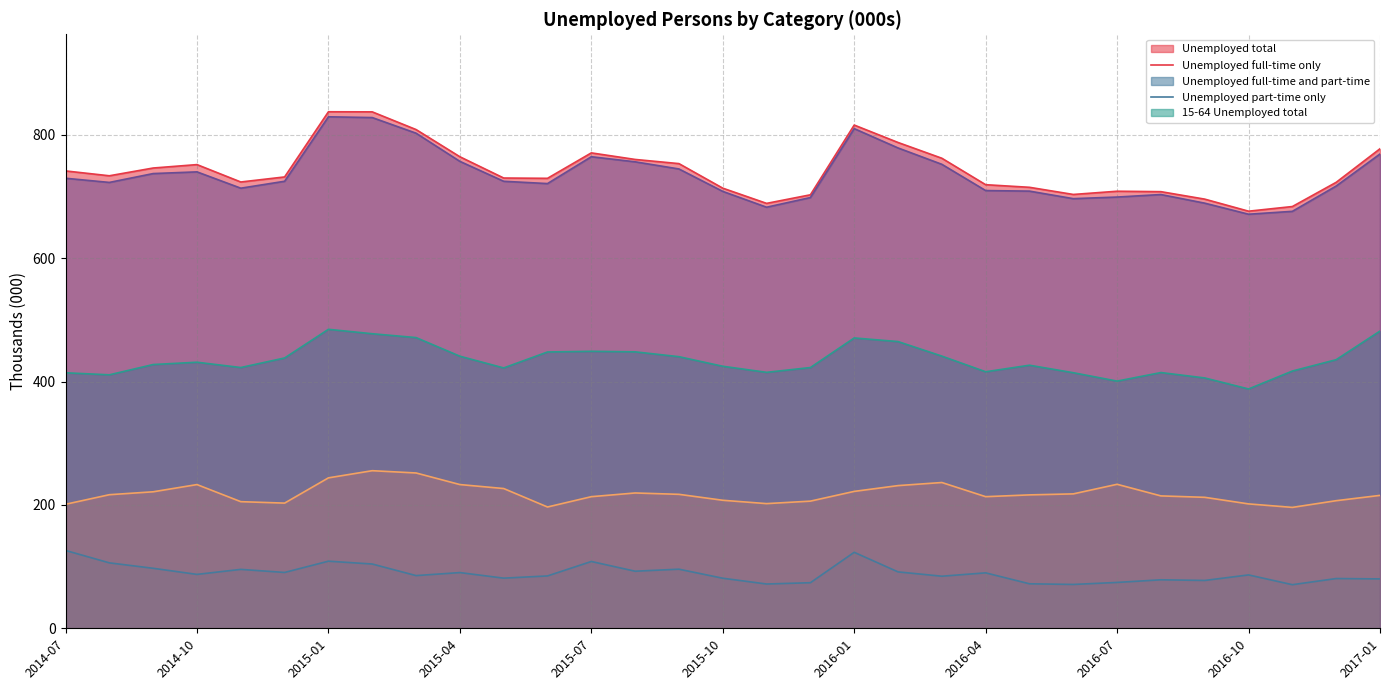

True or false: Unemployed full-time only and Unemployed full-time and part-time cross at least once.

False